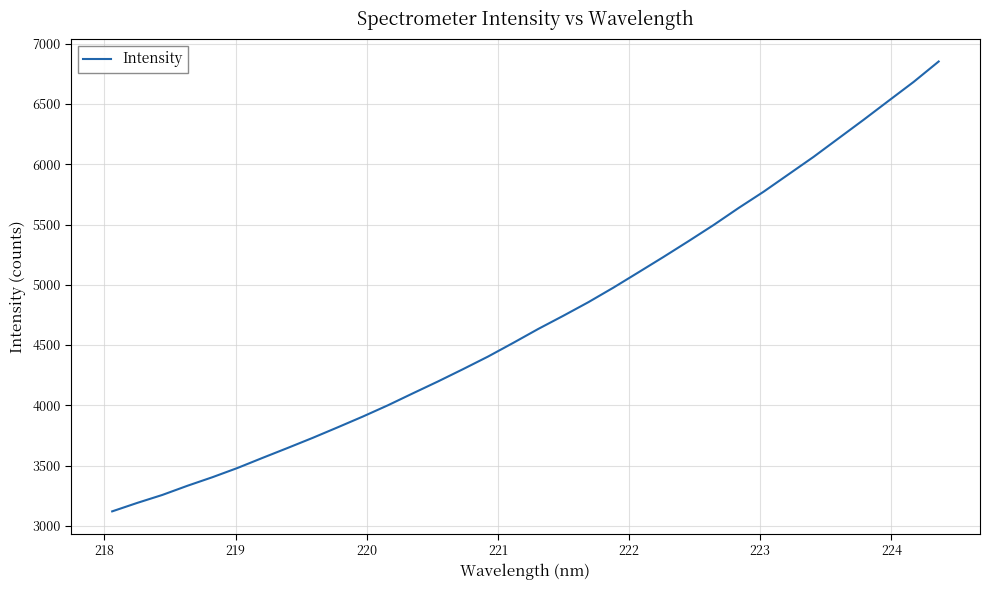

What is the difference between the maximum and minimum values?

3731.9